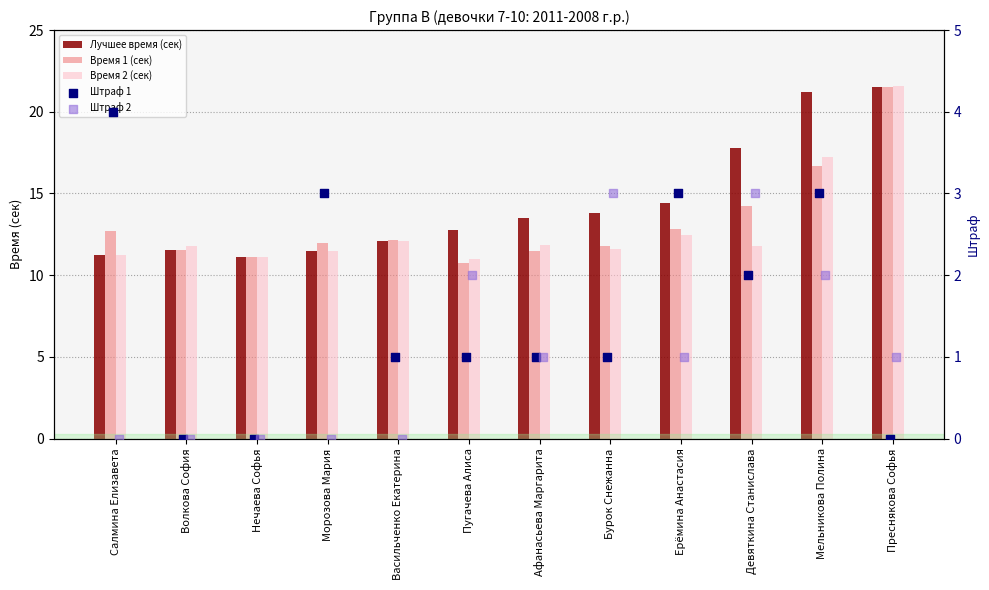

What are all the series names shown in the legend?

Лучшее время (сек), Время 1 (сек), Время 2 (сек), Штраф 1, Штраф 2